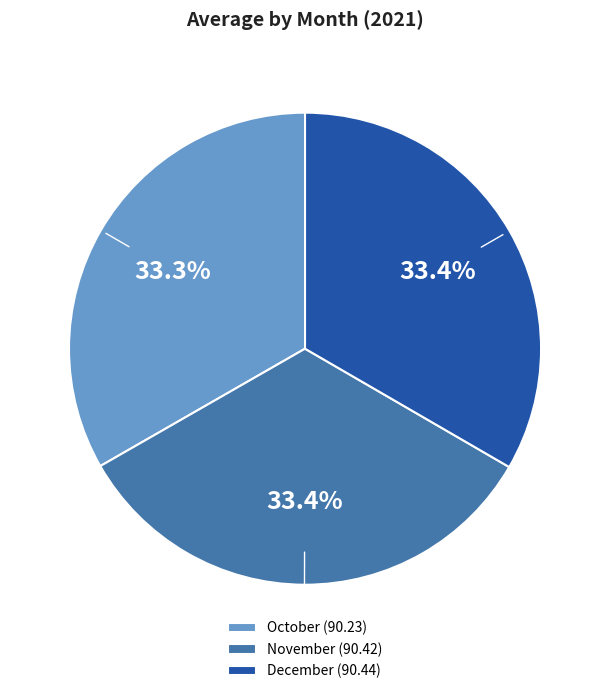

True or false: October accounts for 33% of the total.

True